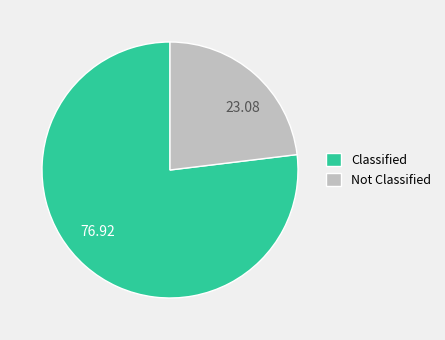

Is there a majority slice in this chart?

Yes